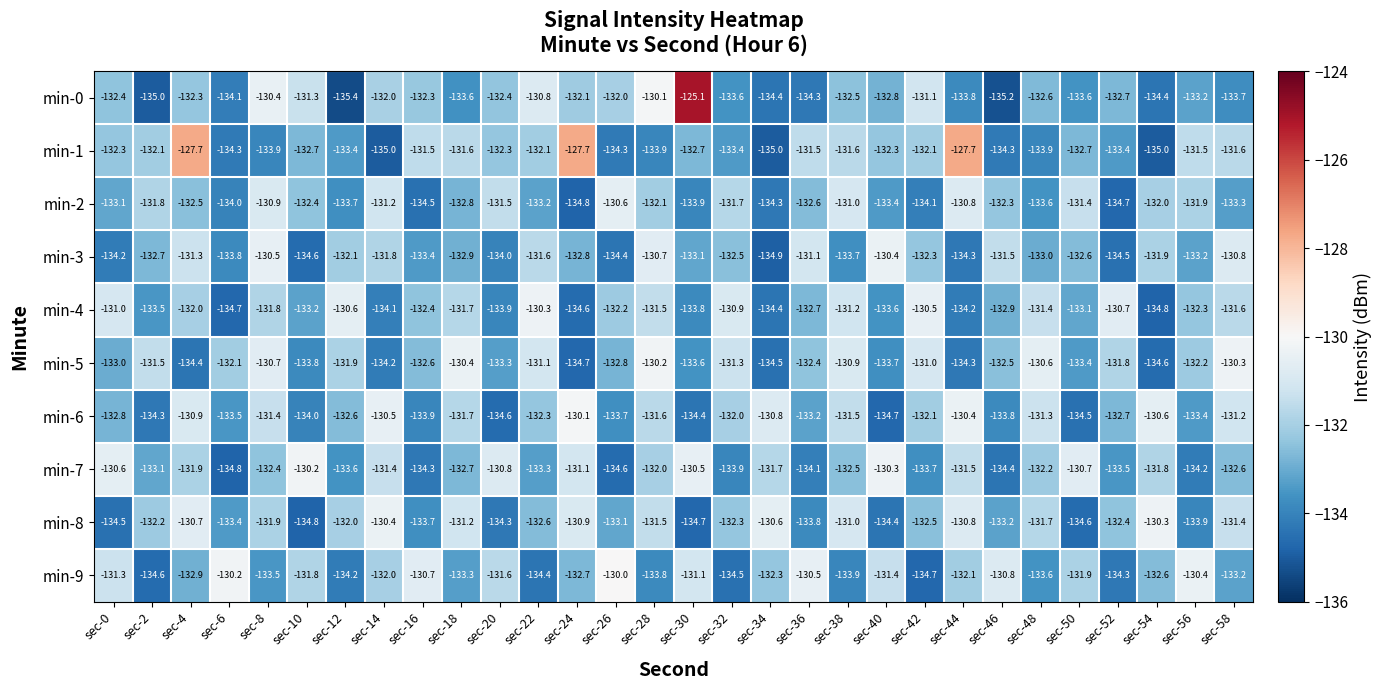

Count the number of categories in the chart.

30